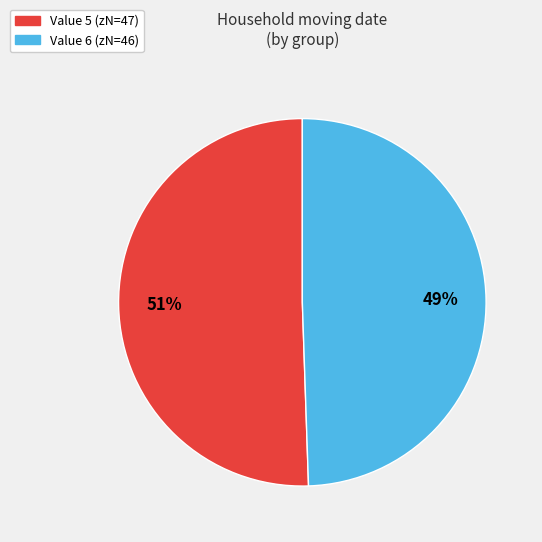

To the nearest percent, what is the average slice percentage?

50%